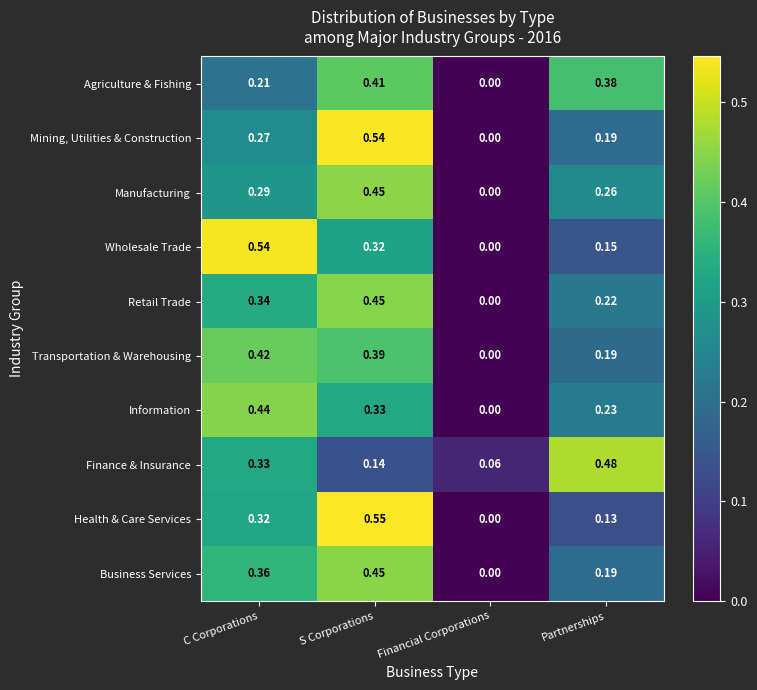

At which label does Information reach its minimum?

Financial Corporations